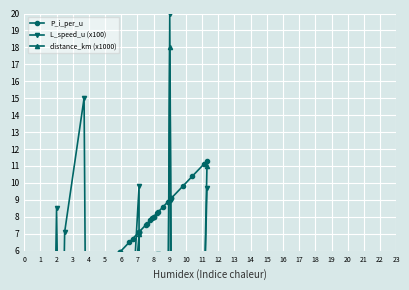

How many lines are shown in the chart?

3